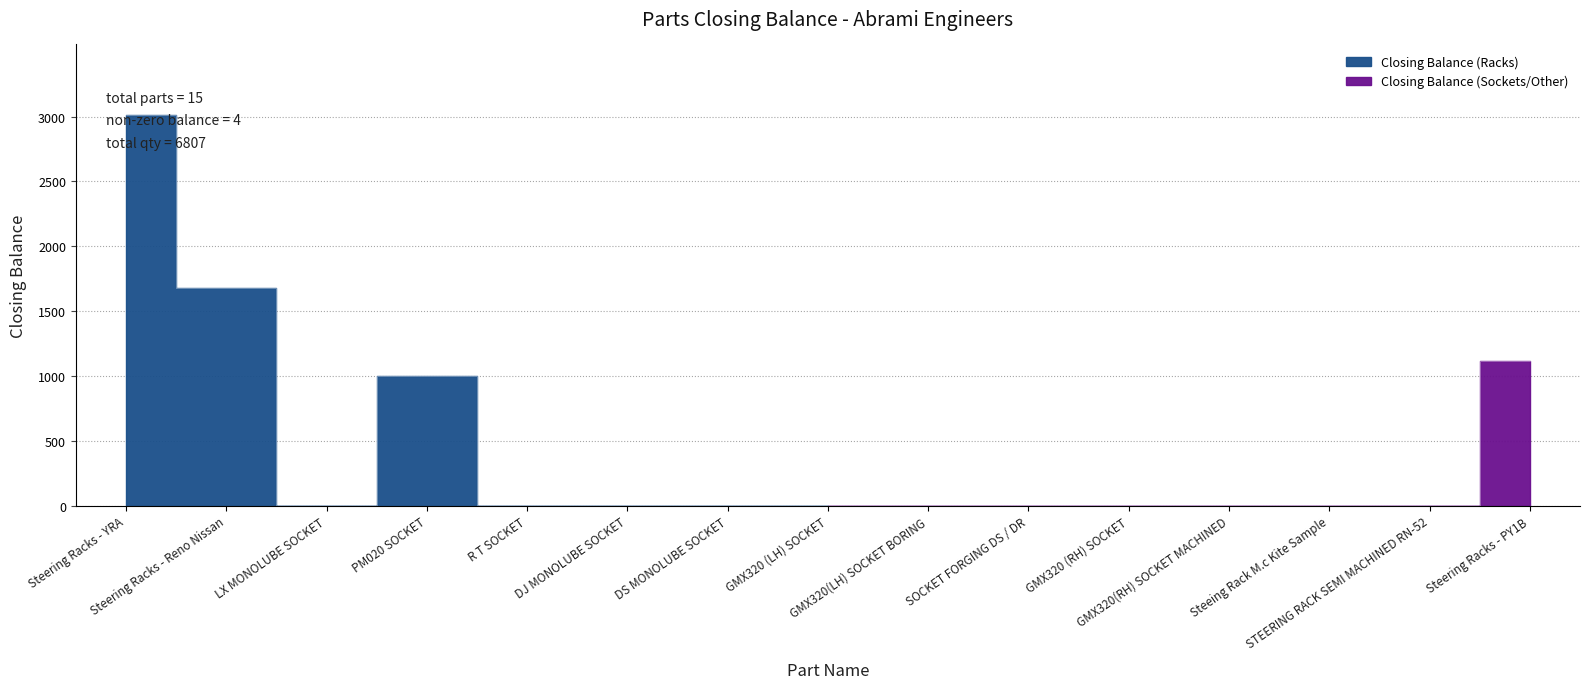

How many positive values are there?

4